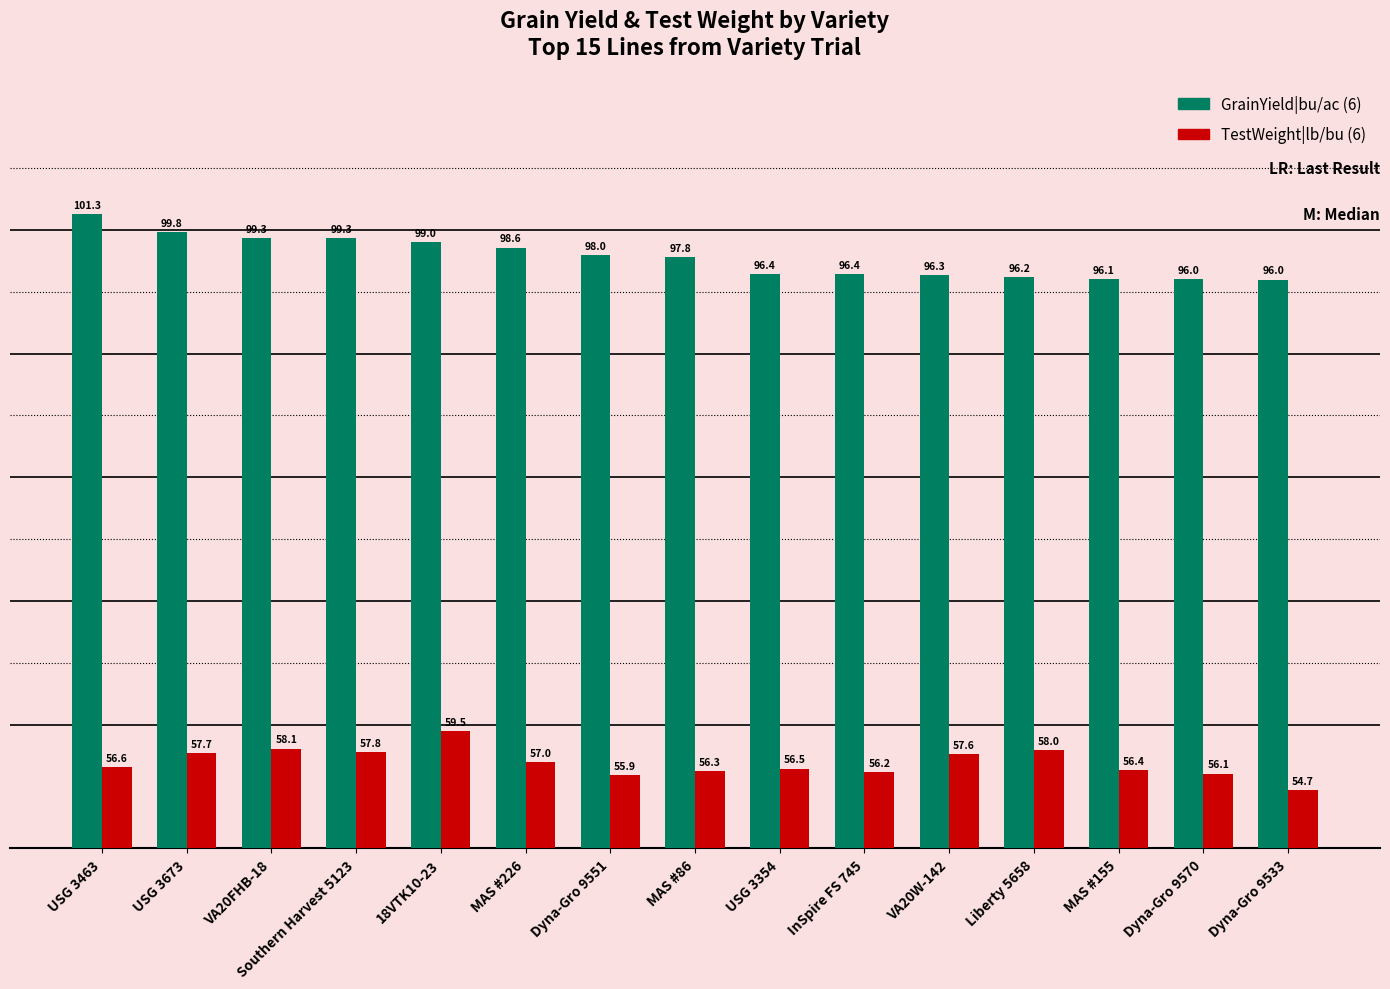

At how many categories does at least one series exceed 96?

14